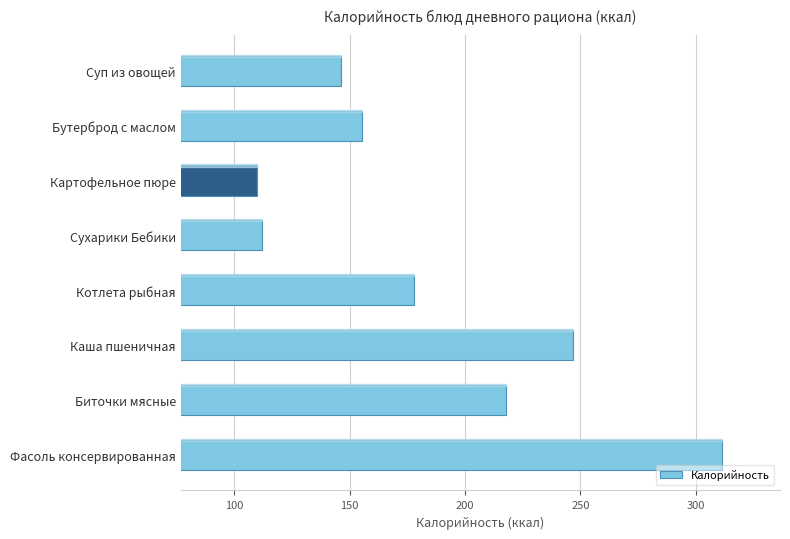

What is the maximum value shown in the chart?

311.6